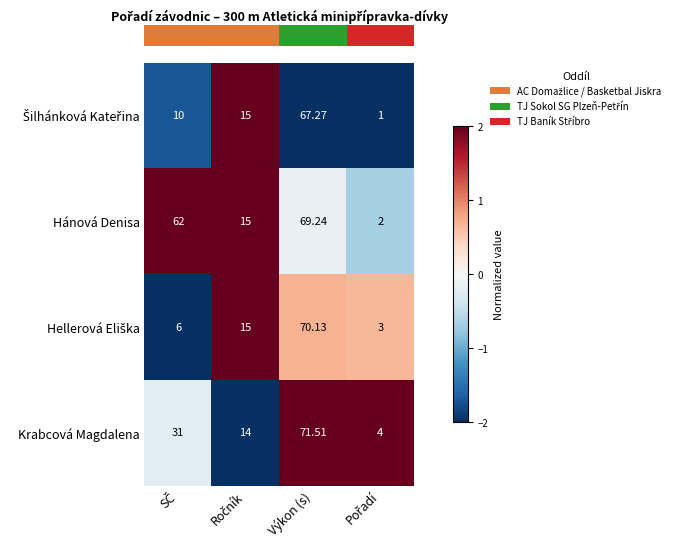

Which series has the largest range (max minus min)?

Krabcová Magdalena